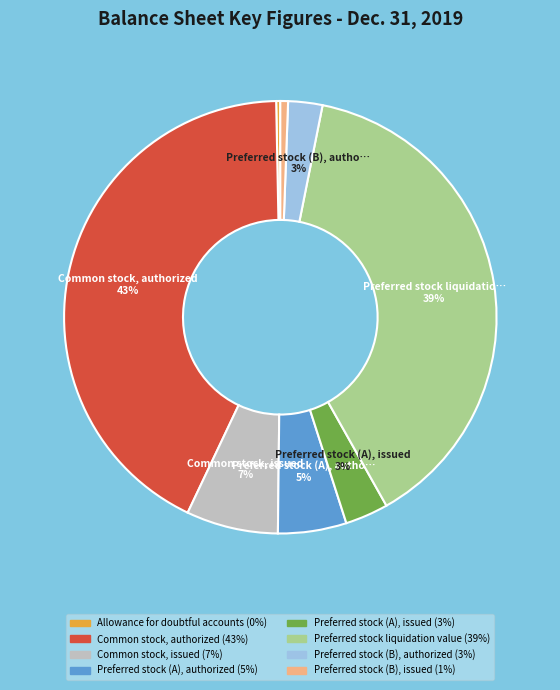

Is there a majority slice in this chart?

No